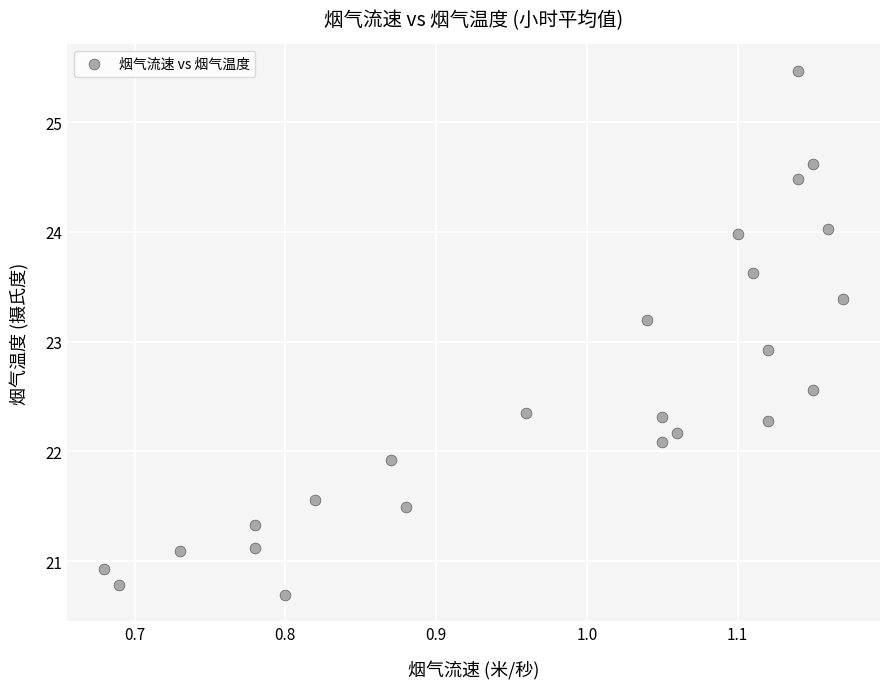

What is the range of Y values (max minus min)?

4.8